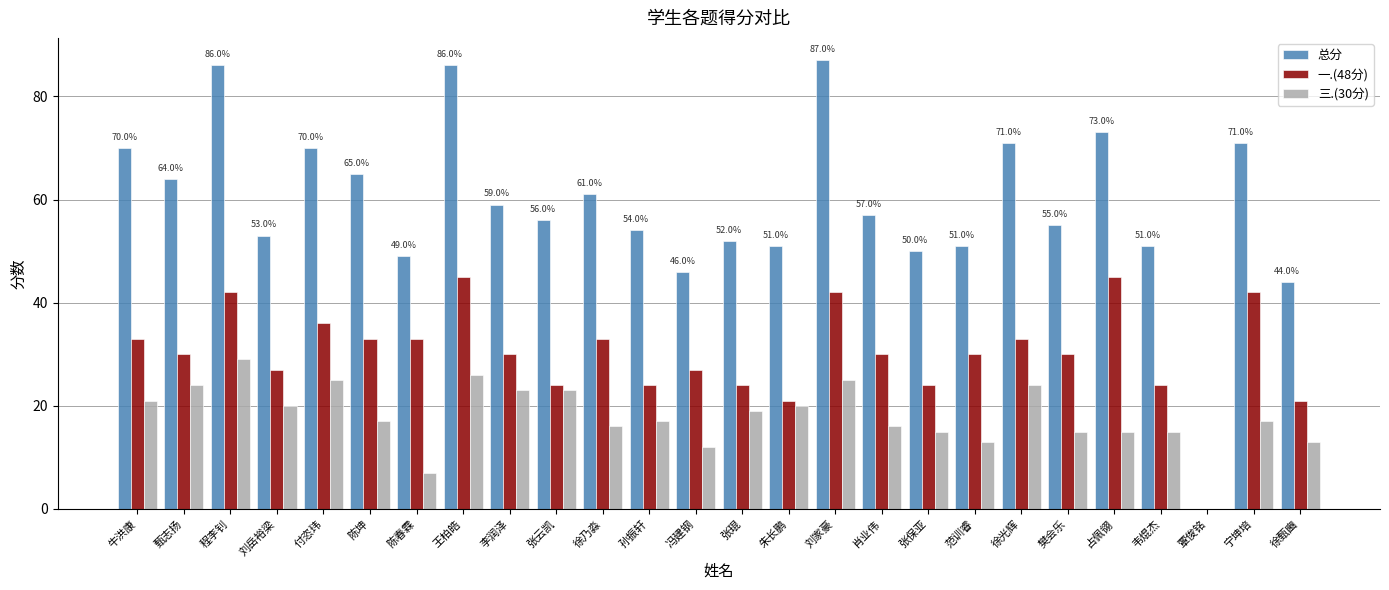

Which series changed the most between 程李钊 and 肖业伟?

总分